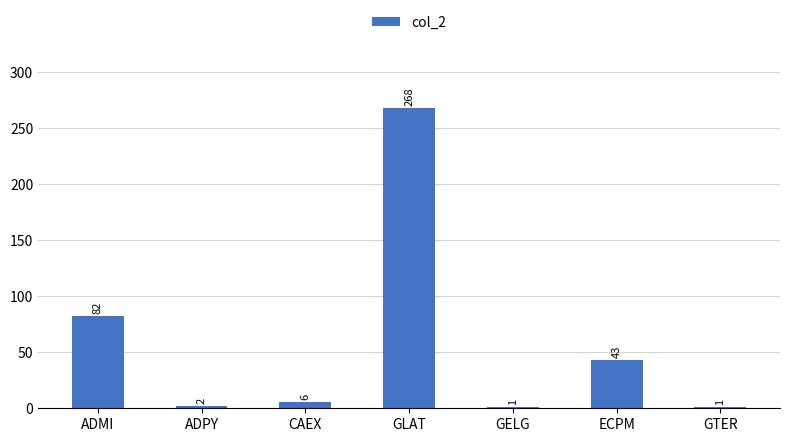

What is the sum of all values?

403